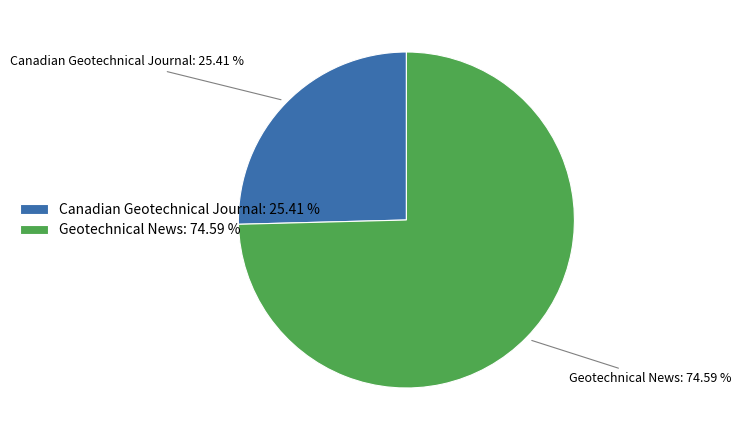

What percentage is the Canadian Geotechnical Journal slice, to the nearest percent?

25%